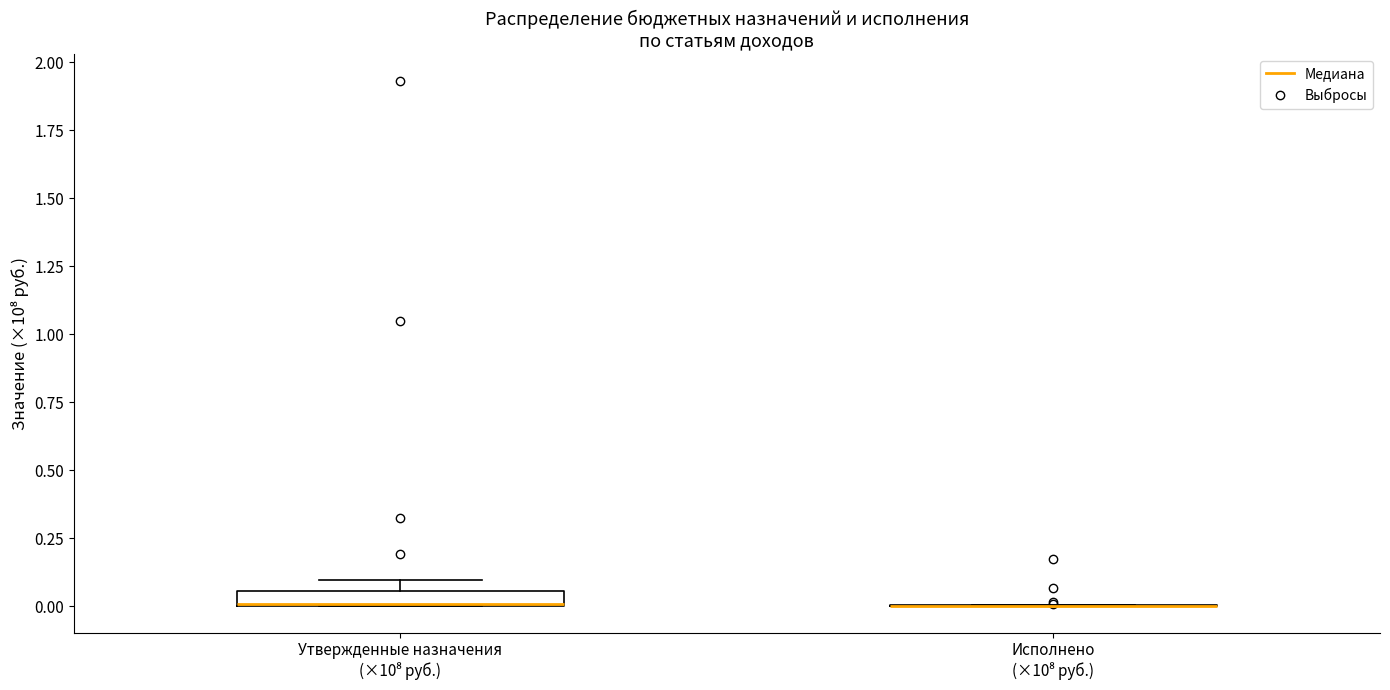

Where is the upper edge of the box for Утвержденные назначения (×10⁸ руб.) on the y-axis? The values are not printed on the chart, so give them approximately, as read against the axis.

0.05